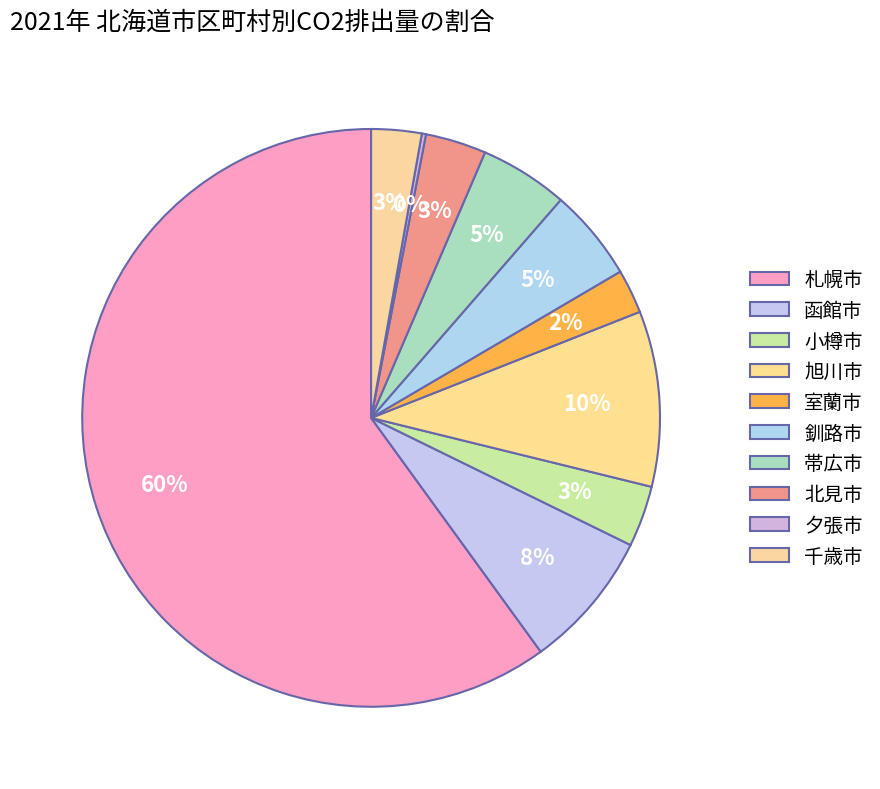

What portion of the pie excludes 旭川市?

90.2%